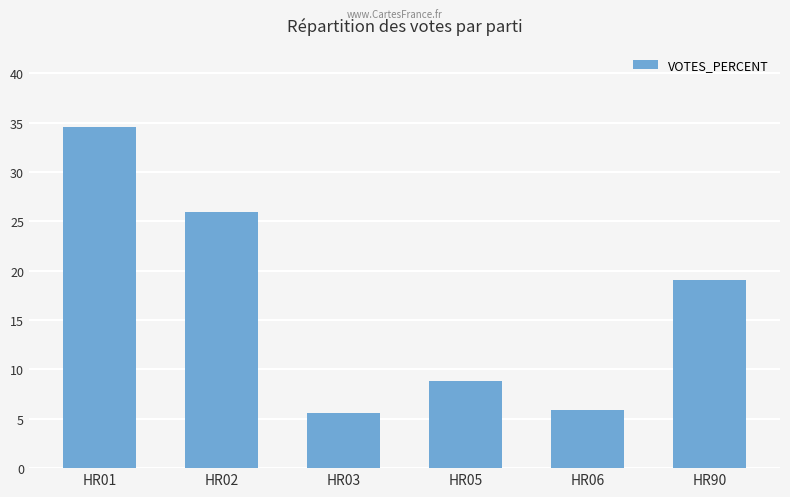

What is the maximum value shown in the chart?

34.6